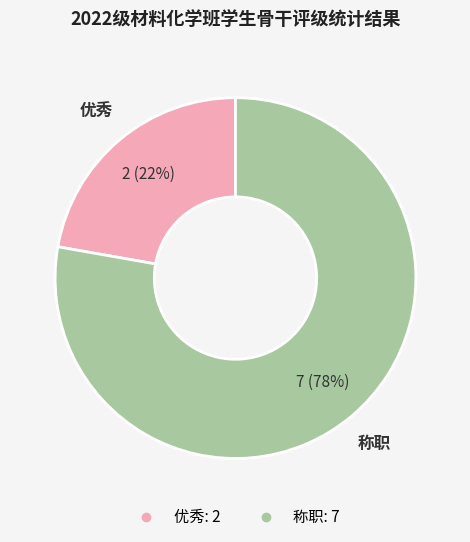

Between 优秀 and 称职, which is larger?

称职